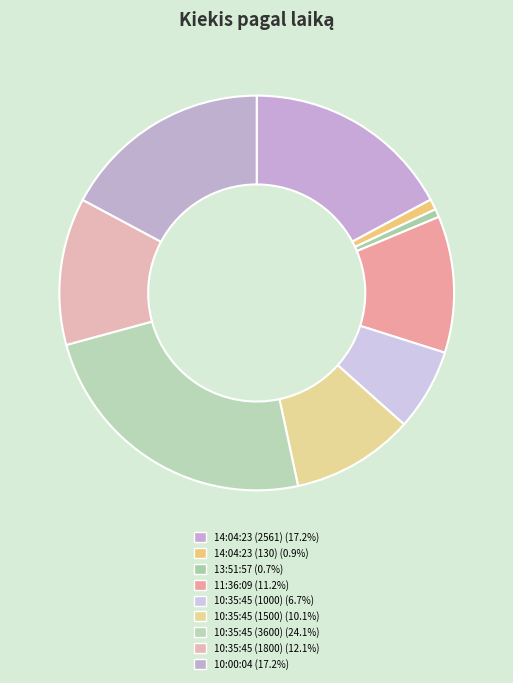

To the nearest percent, what is the difference between the largest and smallest slice percentages?

23%